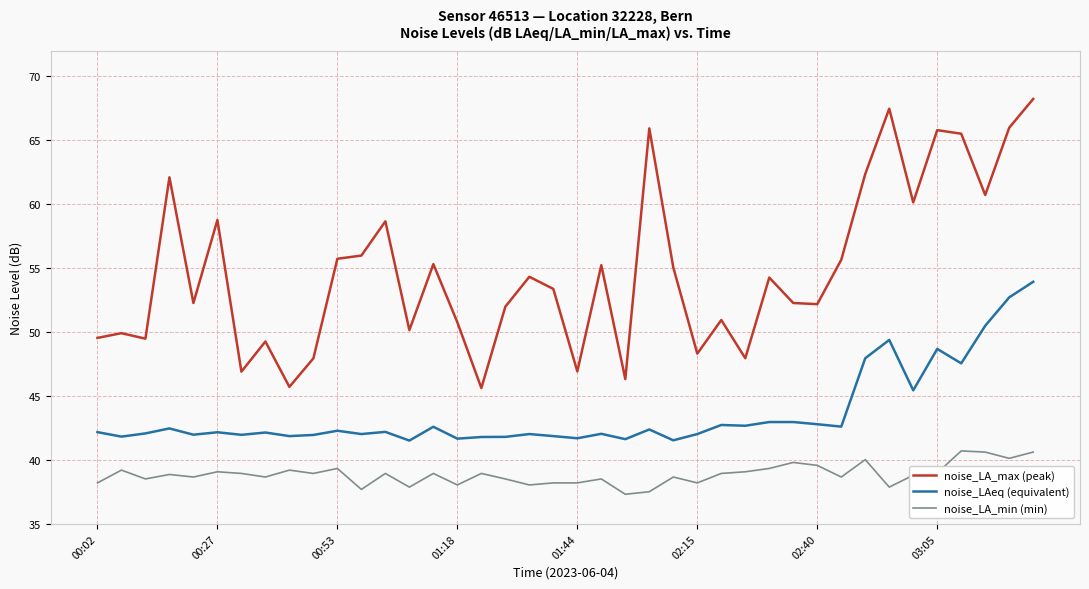

Rank the series by their maximum value, from highest to lowest.

noise_LA_max (peak), noise_LAeq (equivalent), noise_LA_min (min)